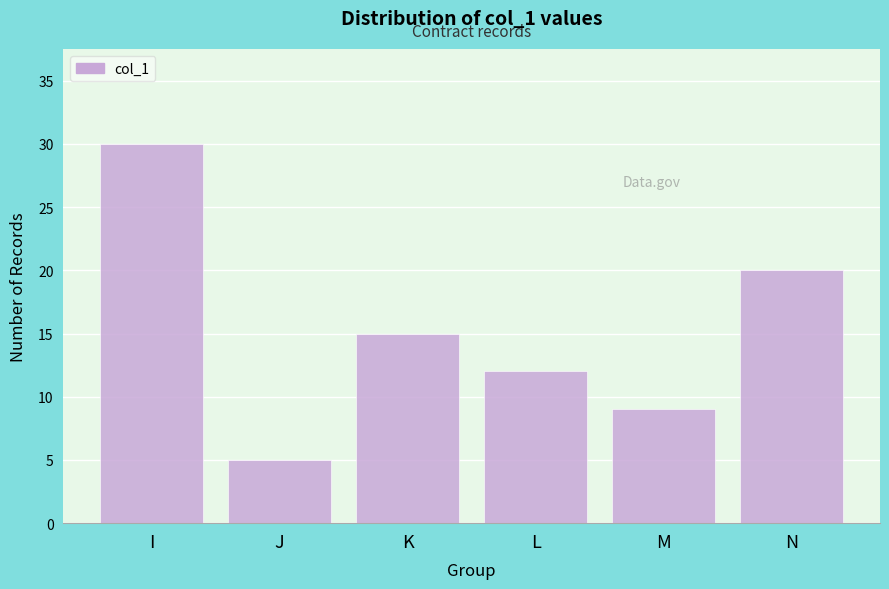

Reading left to right, transcribe all the data shown in this chart.

30	5	15	12	9	20